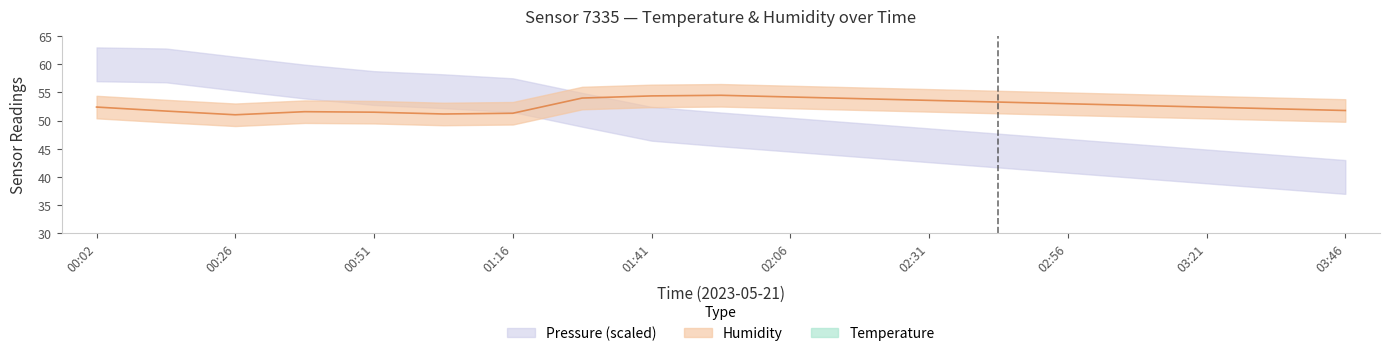

Which series has the largest total across all categories?

humidity